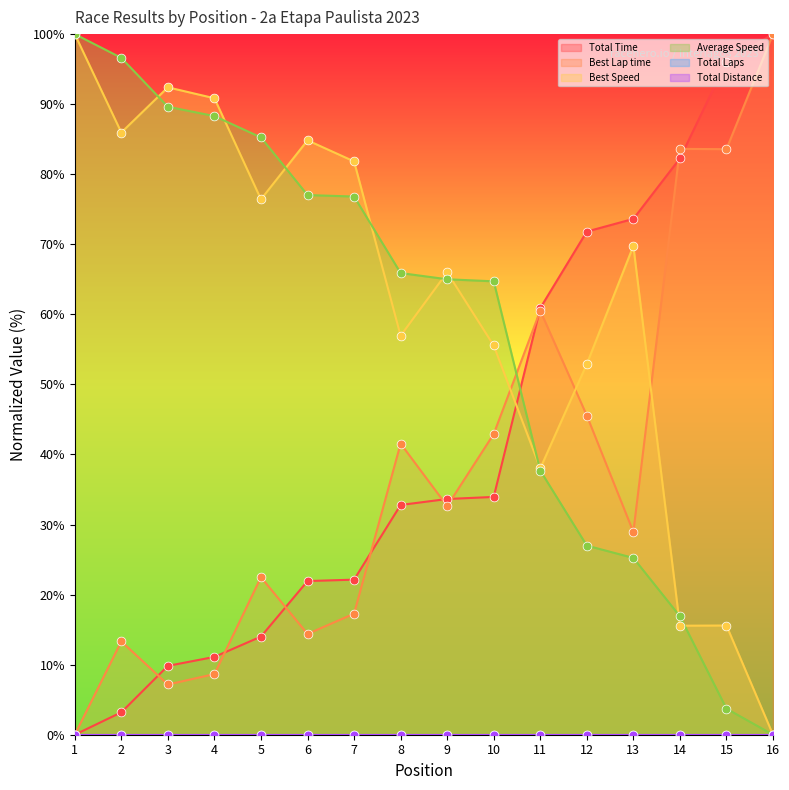

Which series reaches the maximum Y coordinate?

Total Time